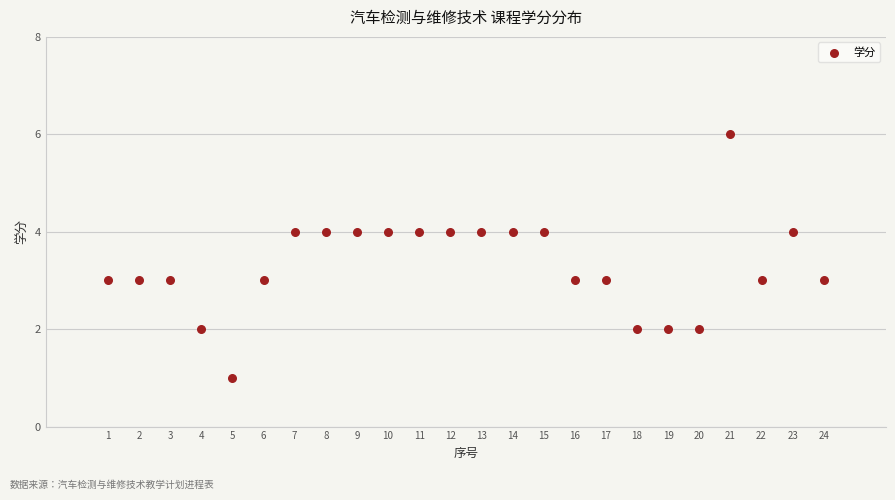

What is the range of X values (max minus min)?

23